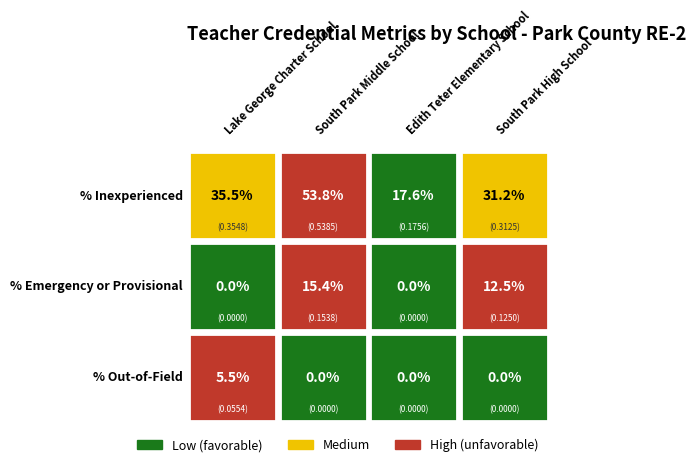

Reading left to right, what are all the values shown in this chart?

Lake George Charter School: 0.4	0.0	0.1
South Park Middle School: 0.5	0.2	0.0
Edith Teter Elementary School: 0.2	0.0	0.0
South Park High School: 0.3	0.1	0.0